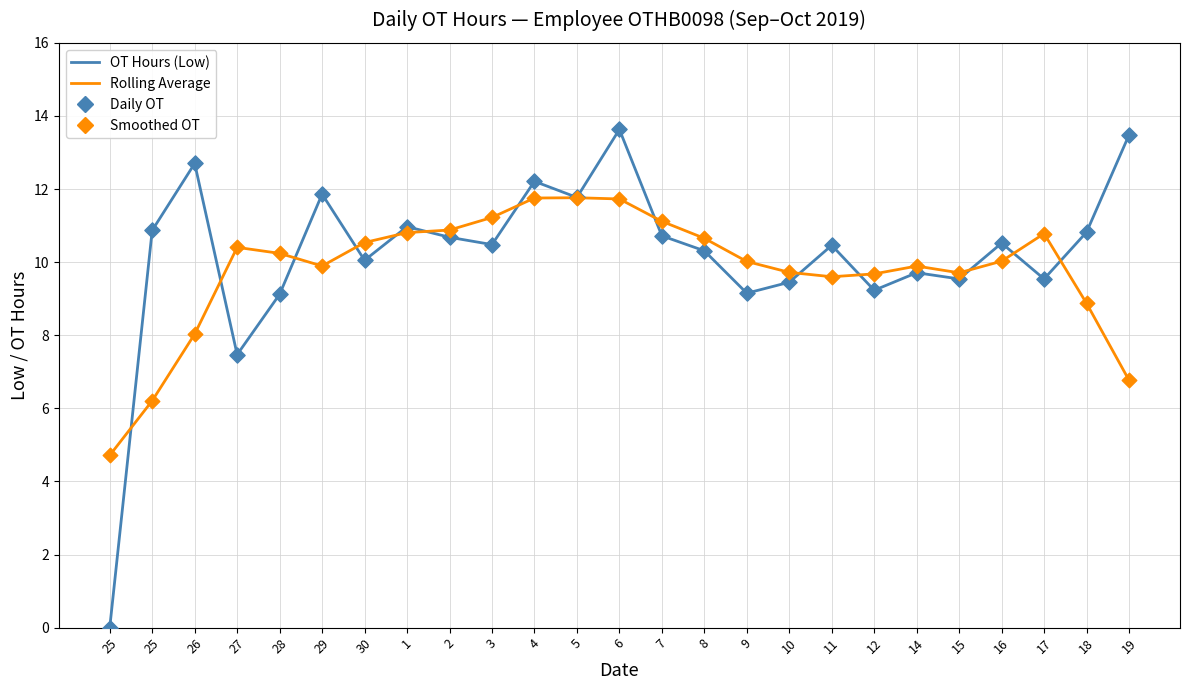

Does the chart have visible grid lines?

Yes